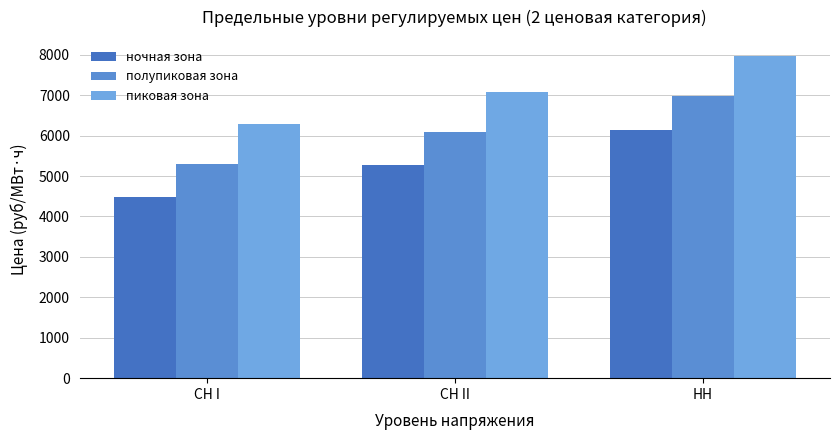

At which label does полупиковая зона first exceed 6085?

СН II